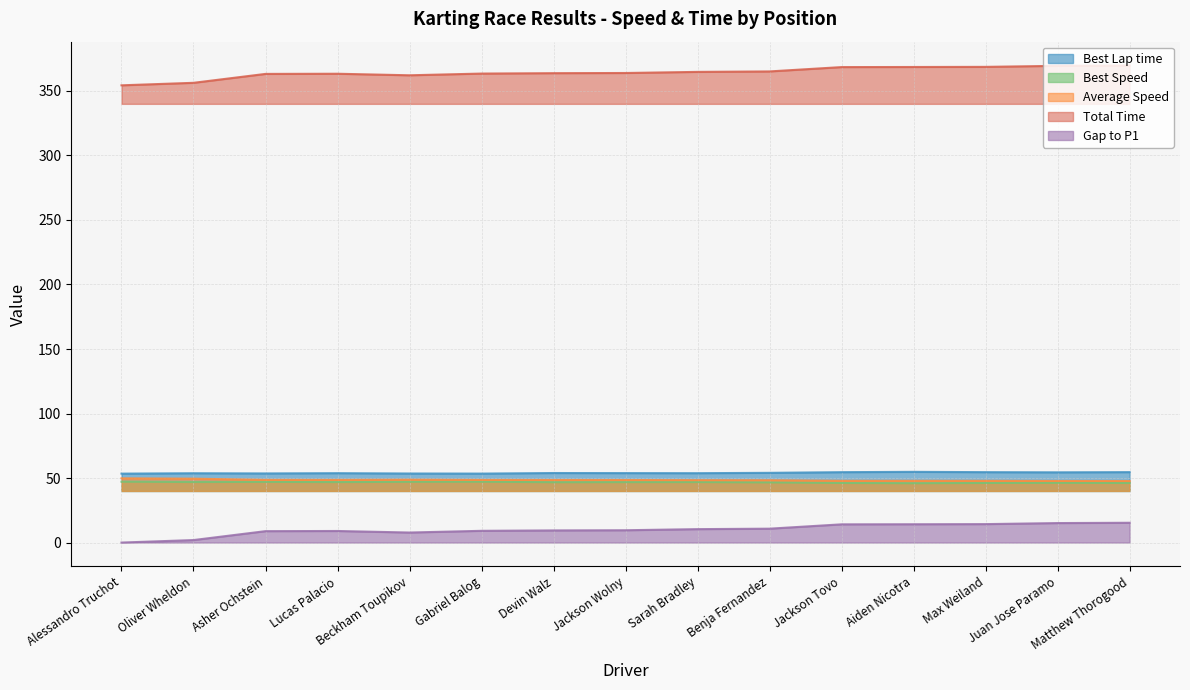

How many interior local peaks does the Total Time series have?

1